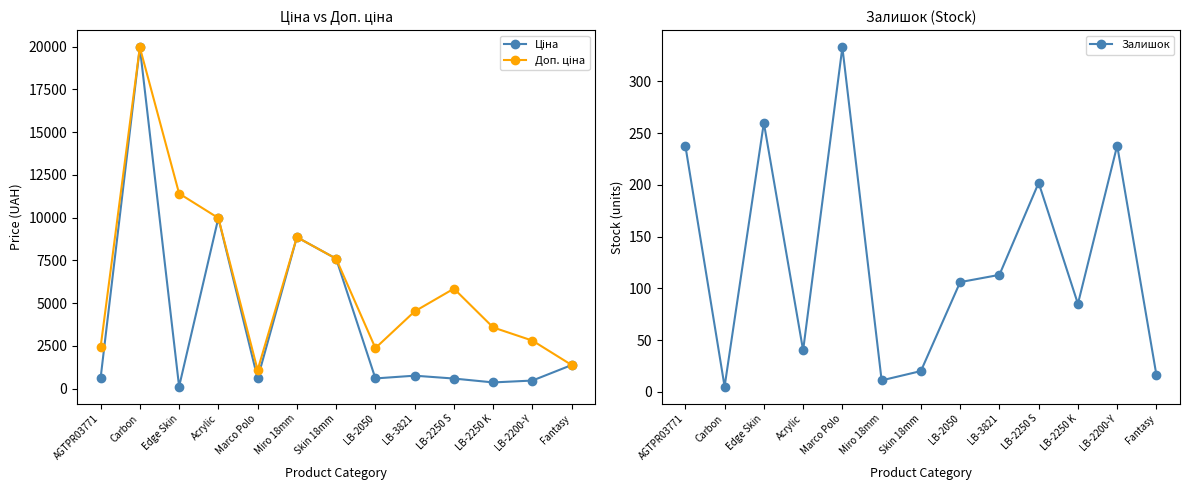

What is the difference between the second highest and minimum values in the Ціна series?

9860.9